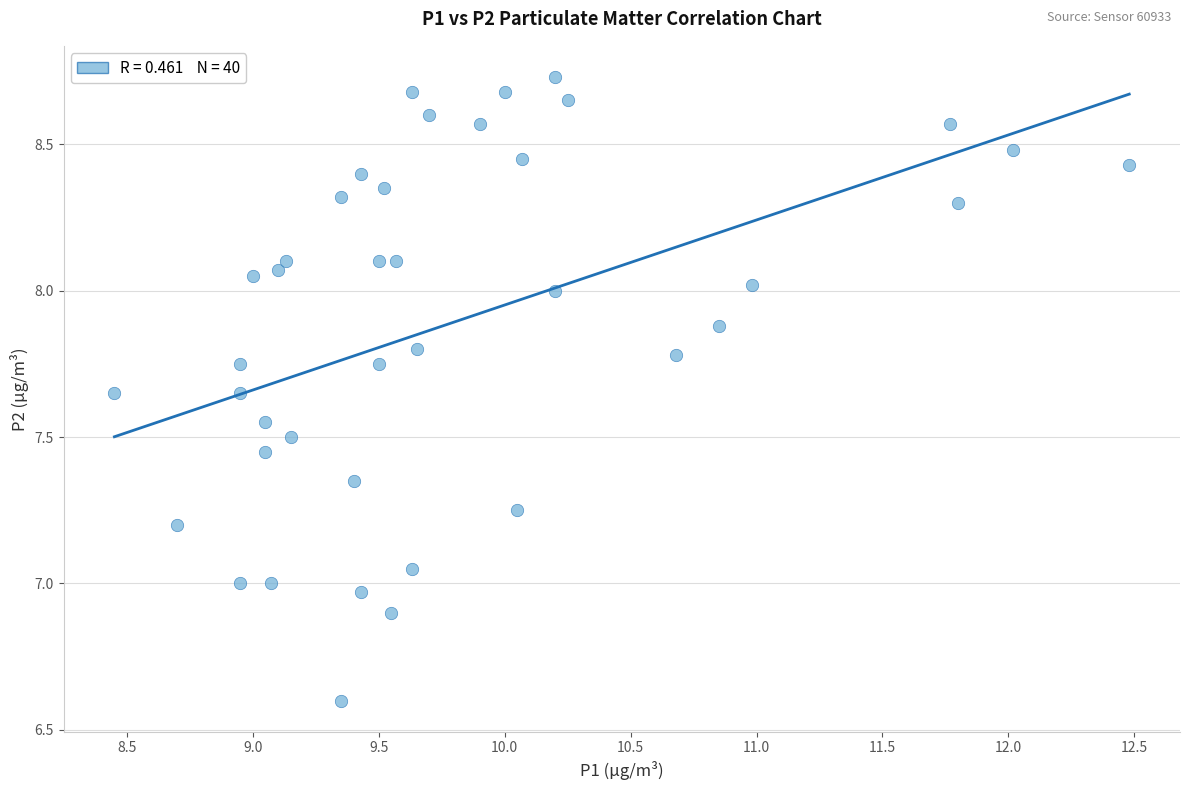

What is the range of Y values (max minus min)?

2.1